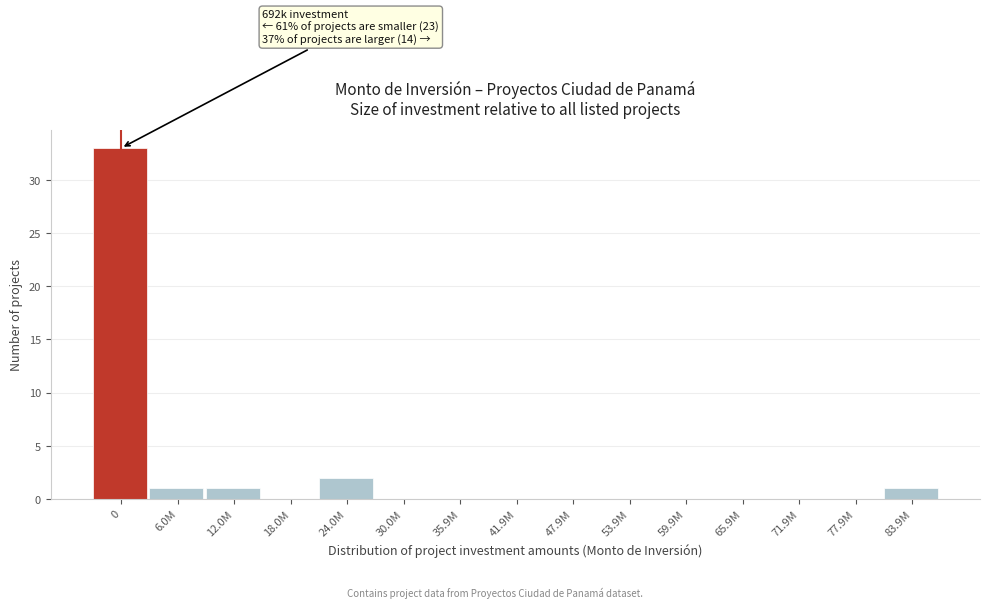

Reading left to right, list all the values displayed in this chart.

0=33	6.0M=1	12.0M=1	18.0M=0	24.0M=2	30.0M=0	35.9M=0	41.9M=0	47.9M=0	53.9M=0	59.9M=0	65.9M=0	71.9M=0	77.9M=0	83.9M=1